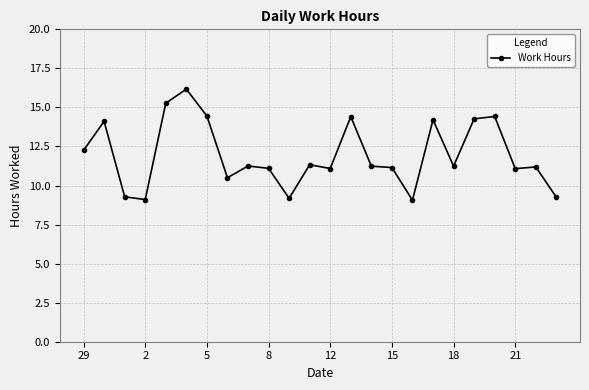

True or false: the data has more than 2 interior local peaks.

True